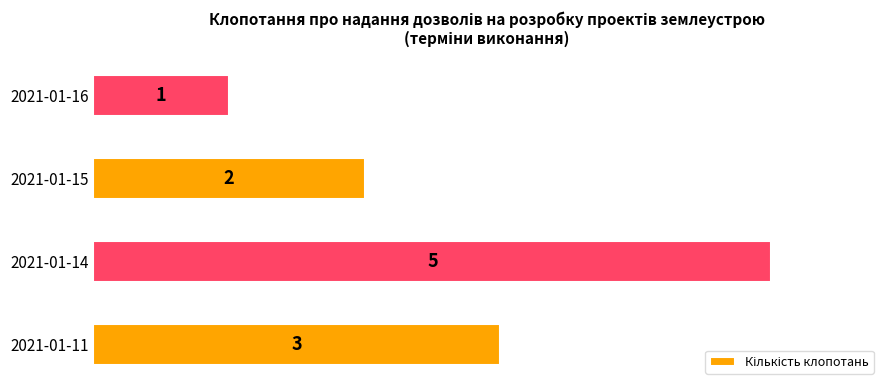

How many data points does each series have?

4